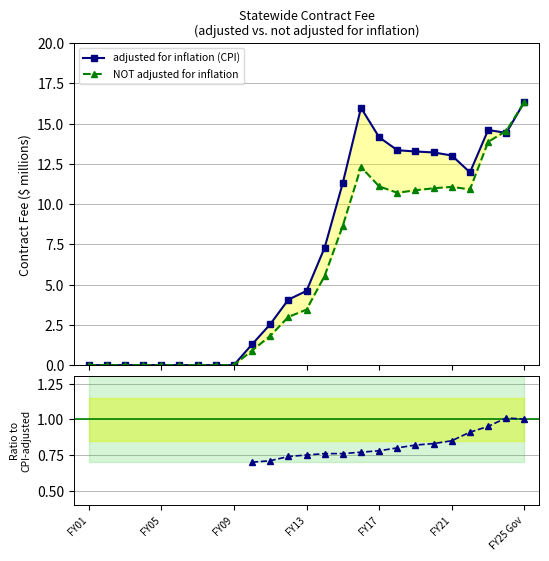

What is the difference between the maximum and minimum values in the adjusted for inflation (CPI) series?

16.4